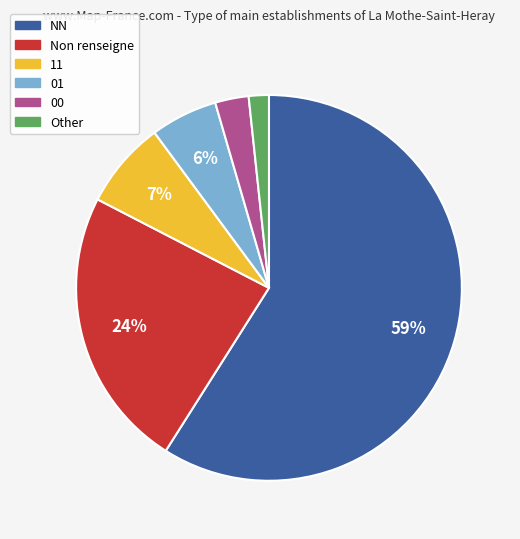

Is there a majority slice in this chart?

Yes